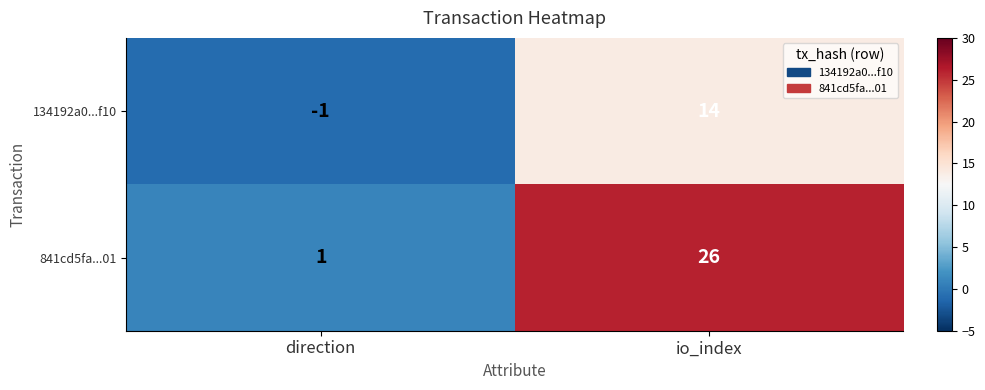

Rank the series by their maximum value, from lowest to highest.

134192a0...f10, 841cd5fa...01